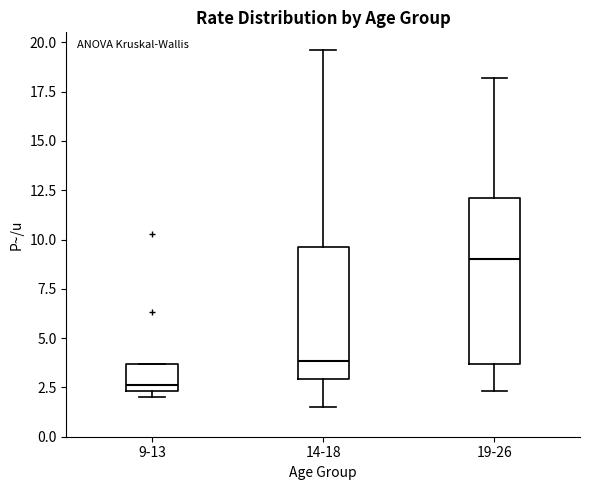

Which box's median line is the lowest?

9-13